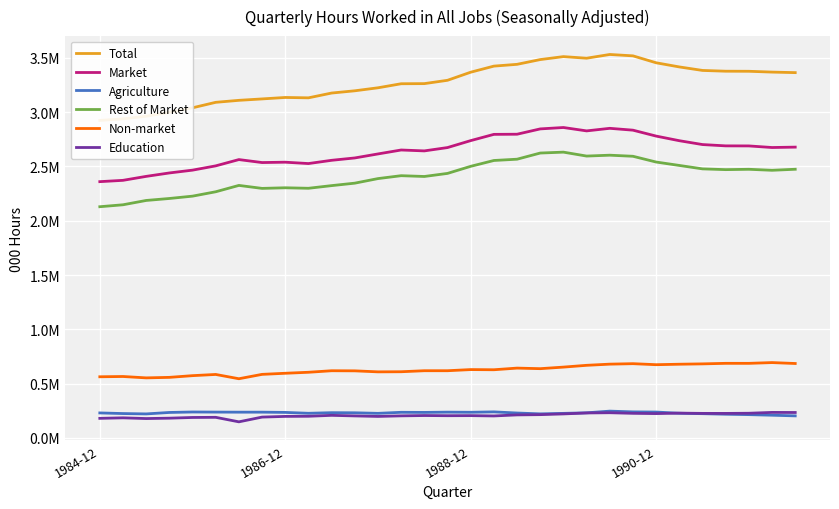

What is the difference between the Education values at 11 and 10?

5263.6